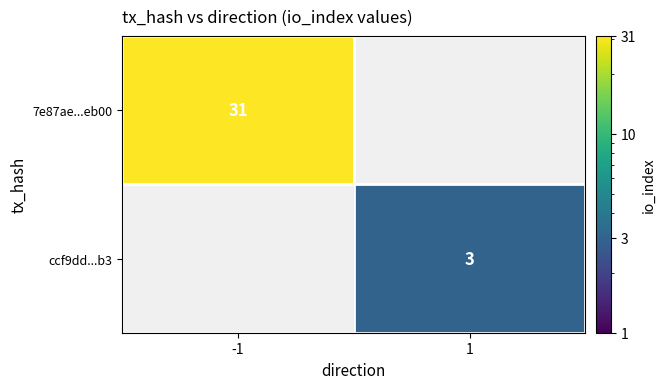

How many categories are shown in the chart?

2